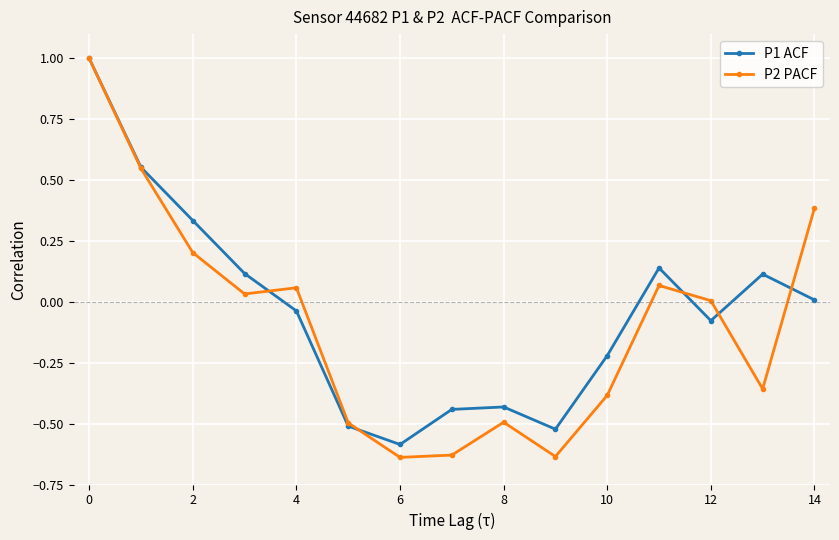

What is the highest value of the P1 ACF series?

1.0